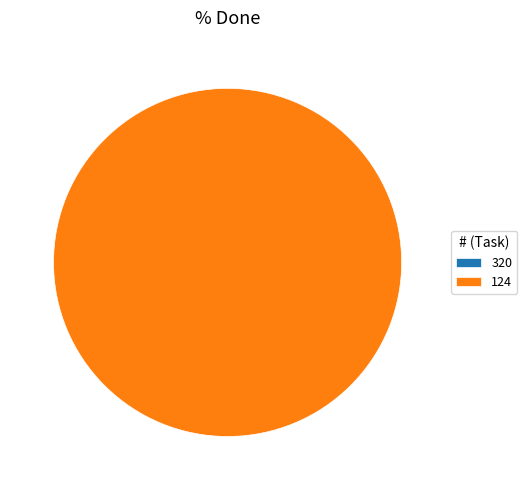

Is it true that 320 is 1% of the pie?

False